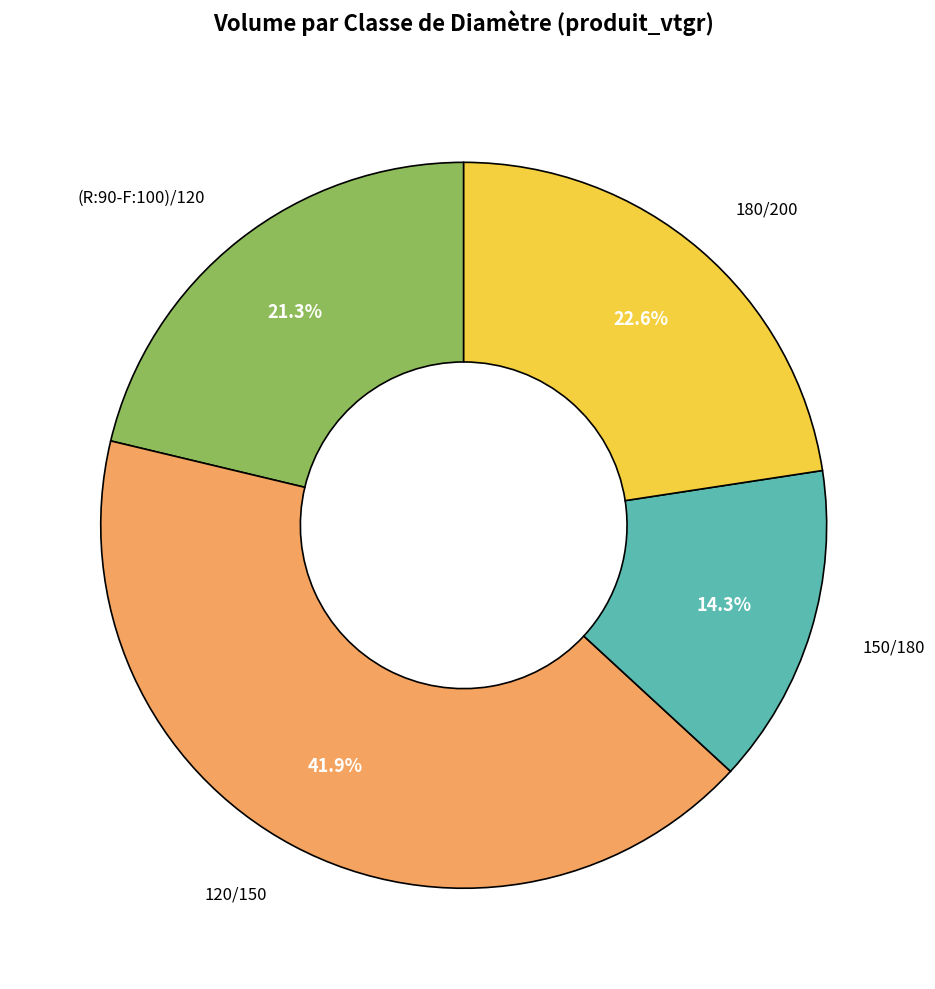

Approximately how many times larger is the value at (R:90-F:100)/120 compared to 150/180?

1.5